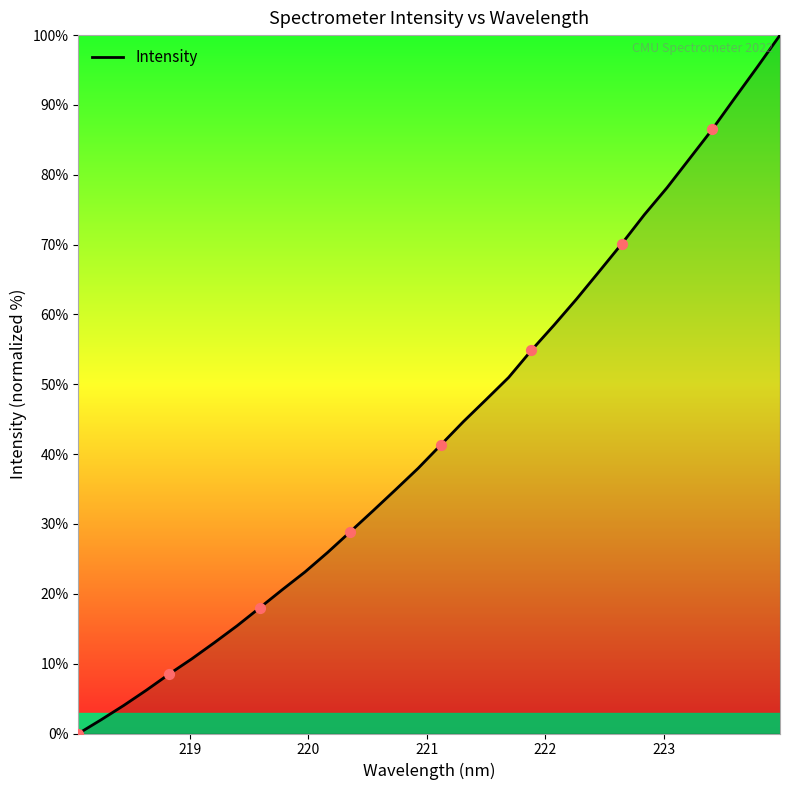

What is the greatest value displayed?

100.0